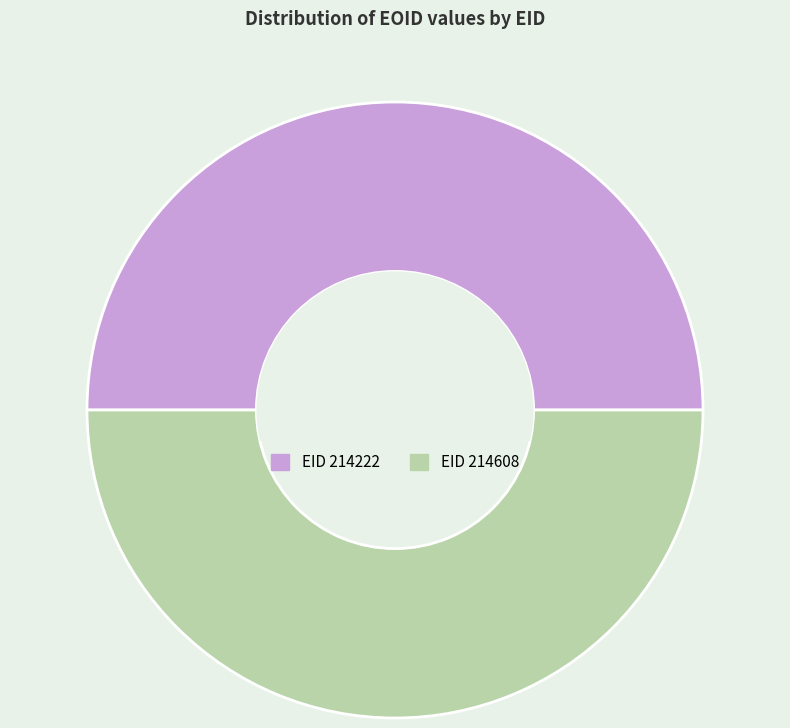

Count the number of slices in the pie.

2